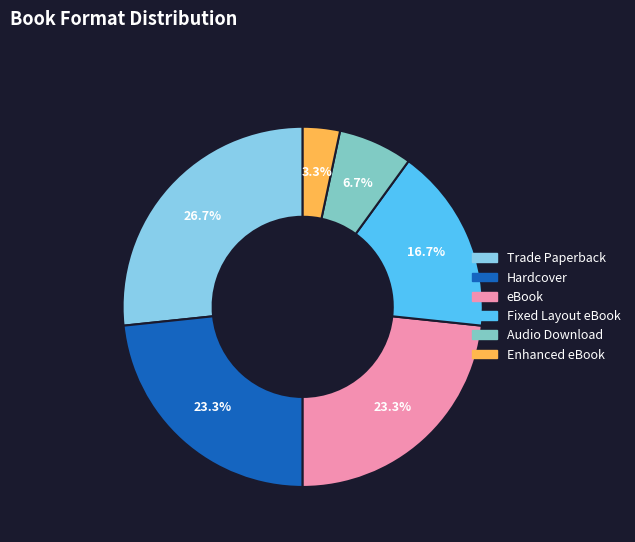

What is the change in value from eBook to Enhanced eBook?

-12